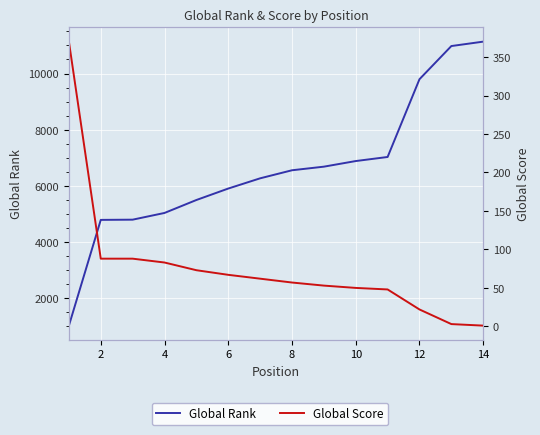

At how many categories does at least one series exceed 10396?

2